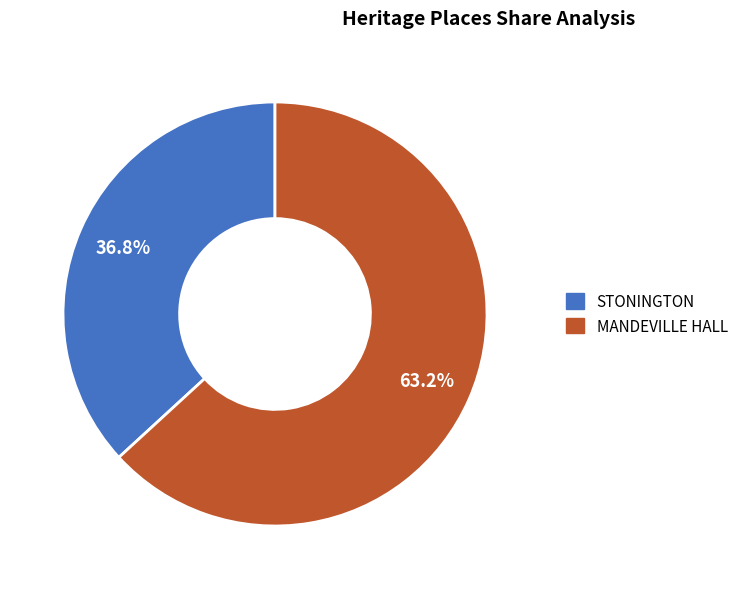

Count the number of slices in the pie.

2